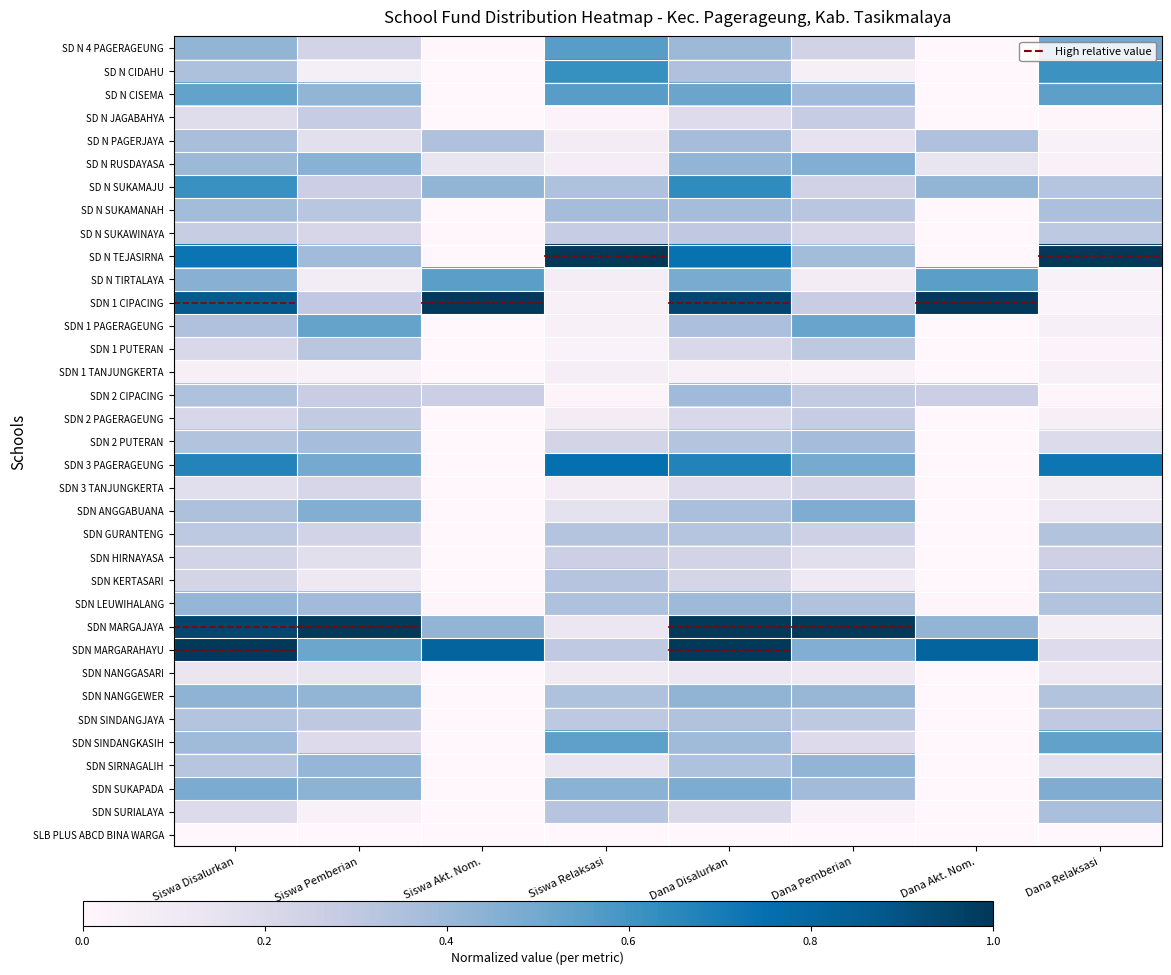

Rank the series by their maximum value, from highest to lowest.

SD N TEJASIRNA, SDN 1 CIPACING, SDN MARGAJAYA, SDN MARGARAHAYU, SDN 3 PAGERAGEUNG, SD N SUKAMAJU, SD N CIDAHU, SD N 4 PAGERAGEUNG, SD N CISEMA, SD N TIRTALAYA, SDN SINDANGKASIH, SDN 1 PAGERAGEUNG, SDN SUKAPADA, SDN ANGGABUANA, SD N RUSDAYASA, SDN NANGGEWER, SDN SIRNAGALIH, SDN LEUWIHALANG, SDN 2 CIPACING, SD N SUKAMANAH, SDN 2 PUTERAN, SD N PAGERJAYA, SDN SURIALAYA, SDN SINDANGJAYA, SDN GURANTENG, SDN KERTASARI, SDN 1 PUTERAN, SD N SUKAWINAYA, SDN 2 PAGERAGEUNG, SD N JAGABAHYA, SDN HIRNAYASA, SDN 3 TANJUNGKERTA, SDN NANGGASARI, SDN 1 TANJUNGKERTA, SLB PLUS ABCD BINA WARGA